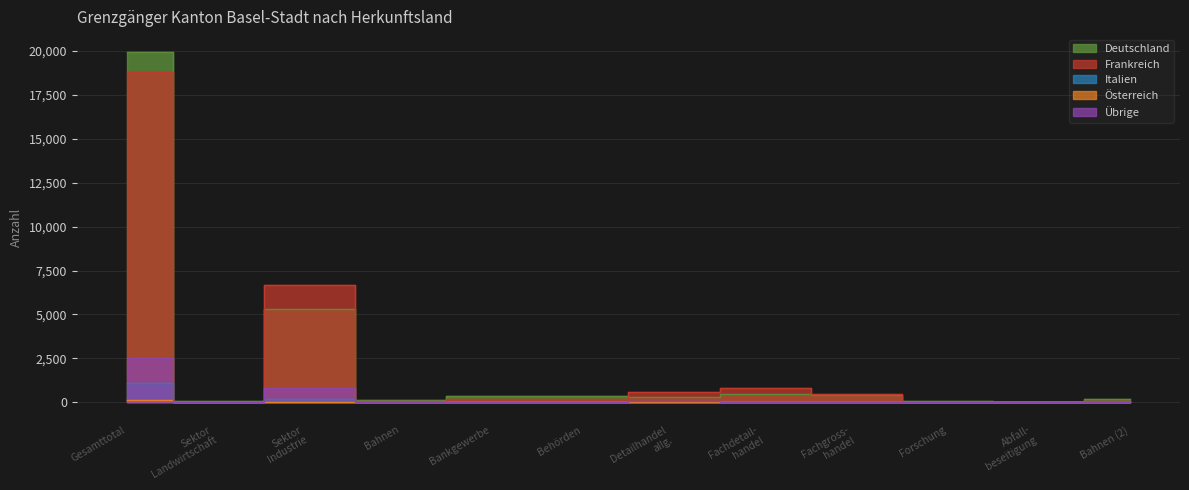

What is the maximum value shown in the chart?

19970